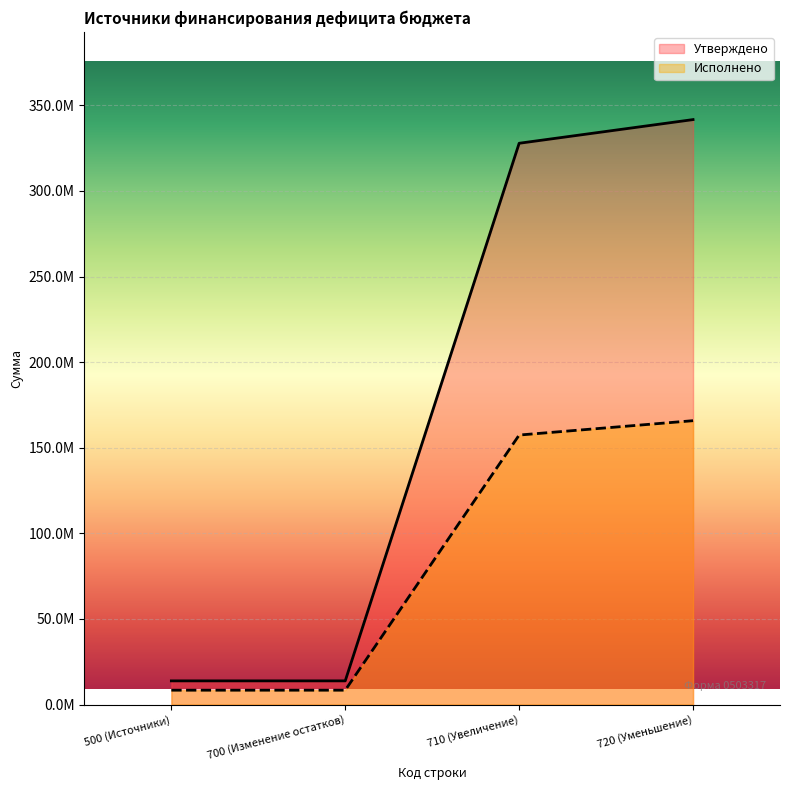

Between 500 (Источники) and 720 (Уменьшение), which is larger?

720 (Уменьшение)